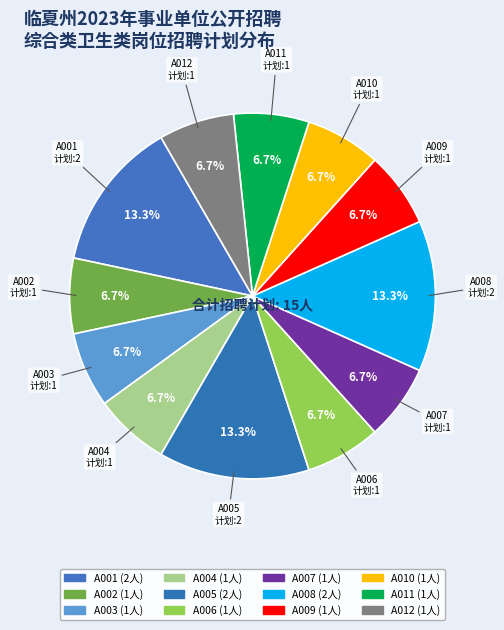

Does A004 account for over 50% of the chart?

No